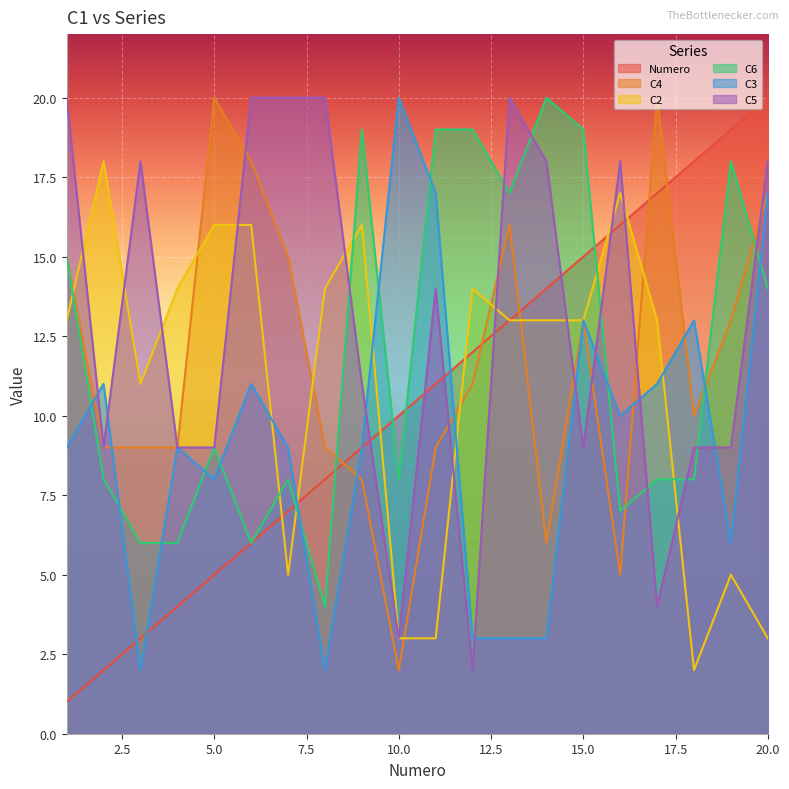

At which category does C2 reach its first local valley?

3